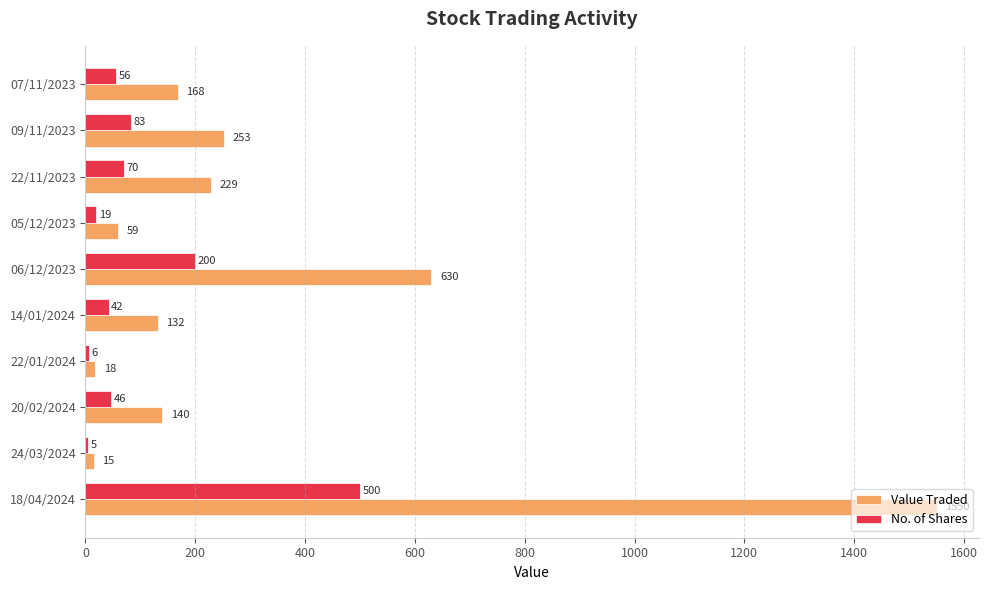

Between 06/12/2023 and 22/11/2023, which series saw the biggest shift?

Value Traded